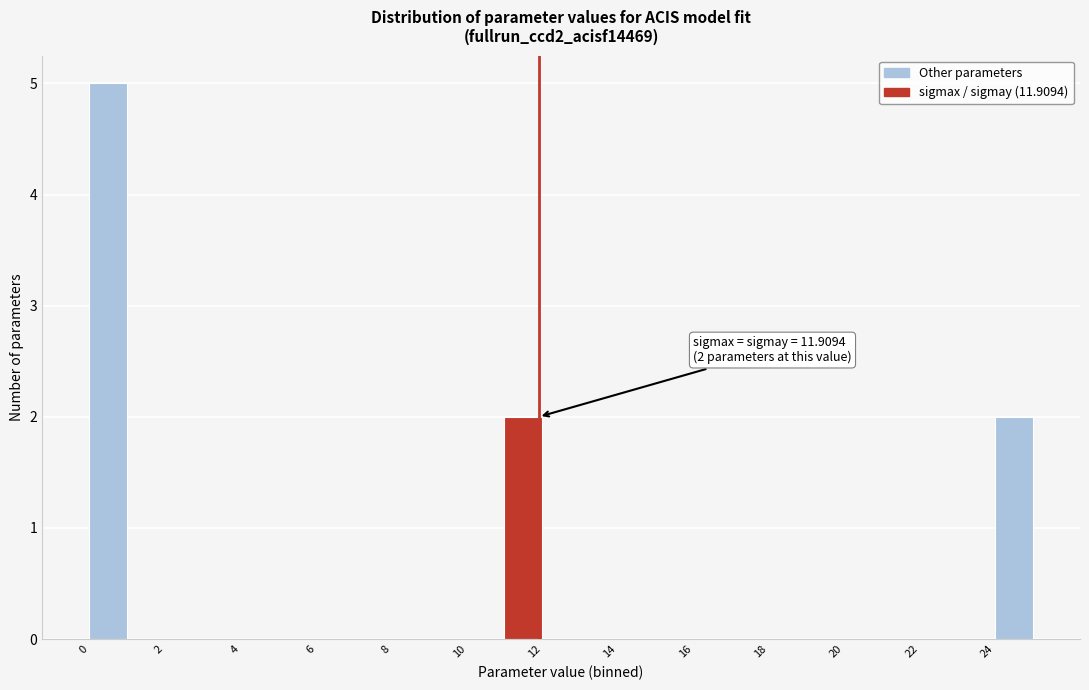

Which range on the x-axis has the tallest bar?

0 to 1